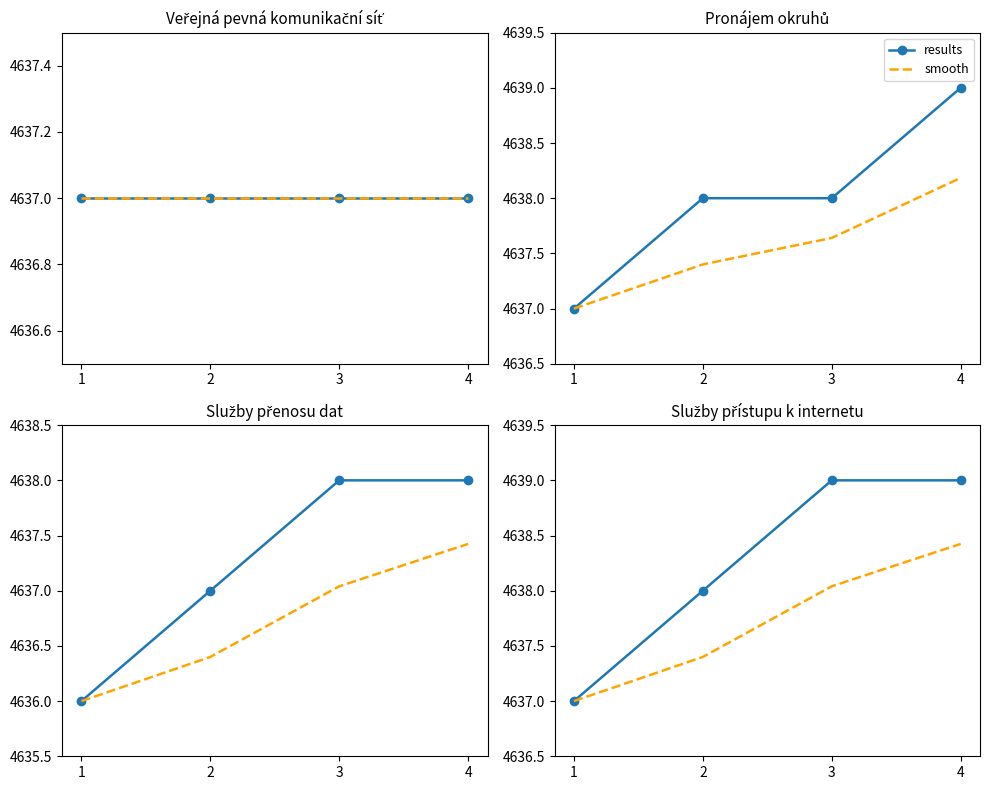

True or false: results and smooth cross at least once.

False